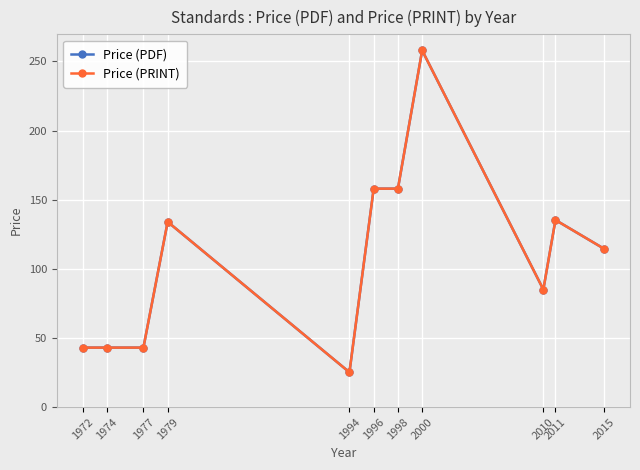

How many interior local valleys does the Price (PDF) series have?

2